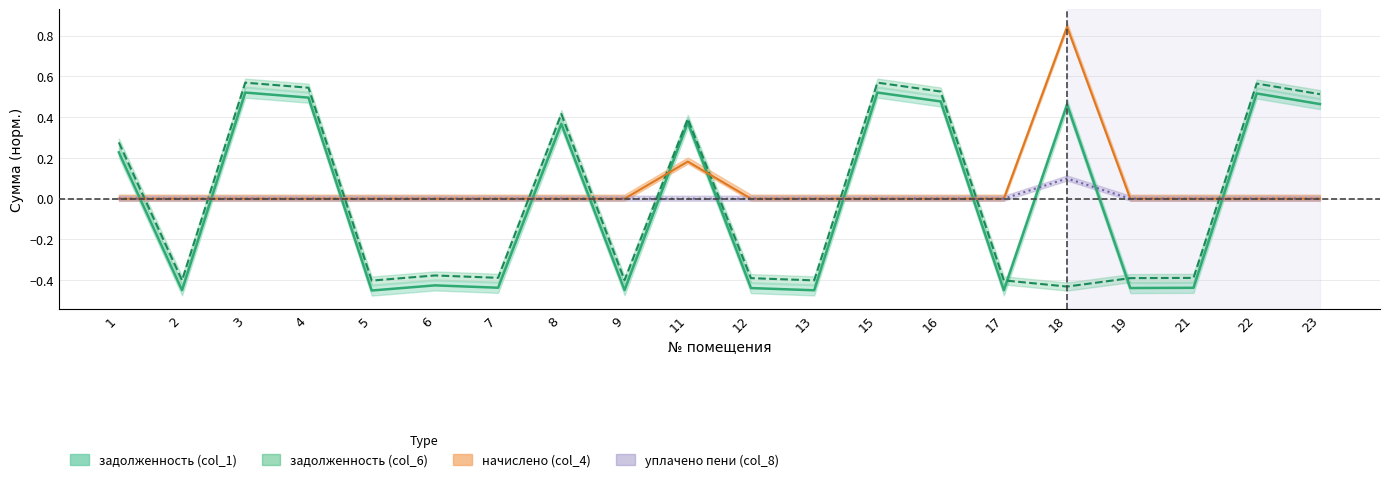

The value of задолженность (col_1) at 4 is 0.3. True or false?

False